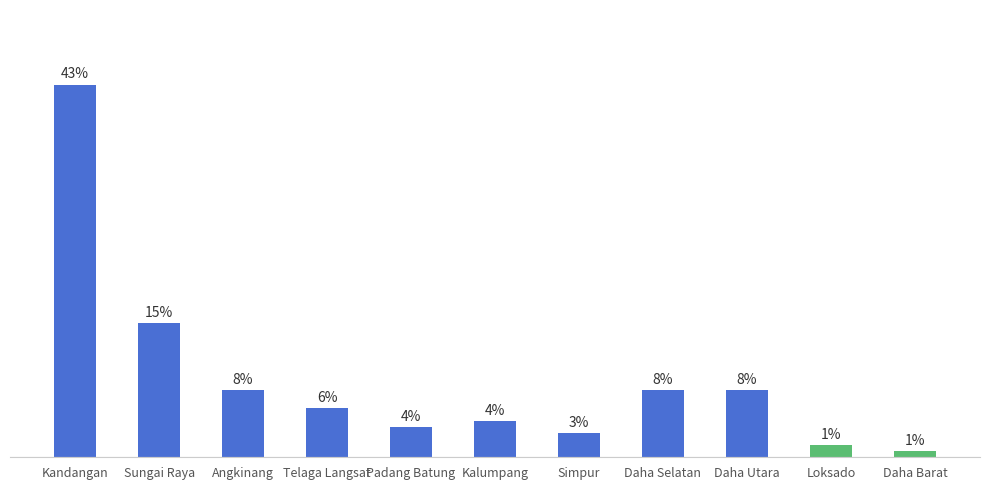

Between Sungai Raya and Kalumpang, which is larger?

Sungai Raya